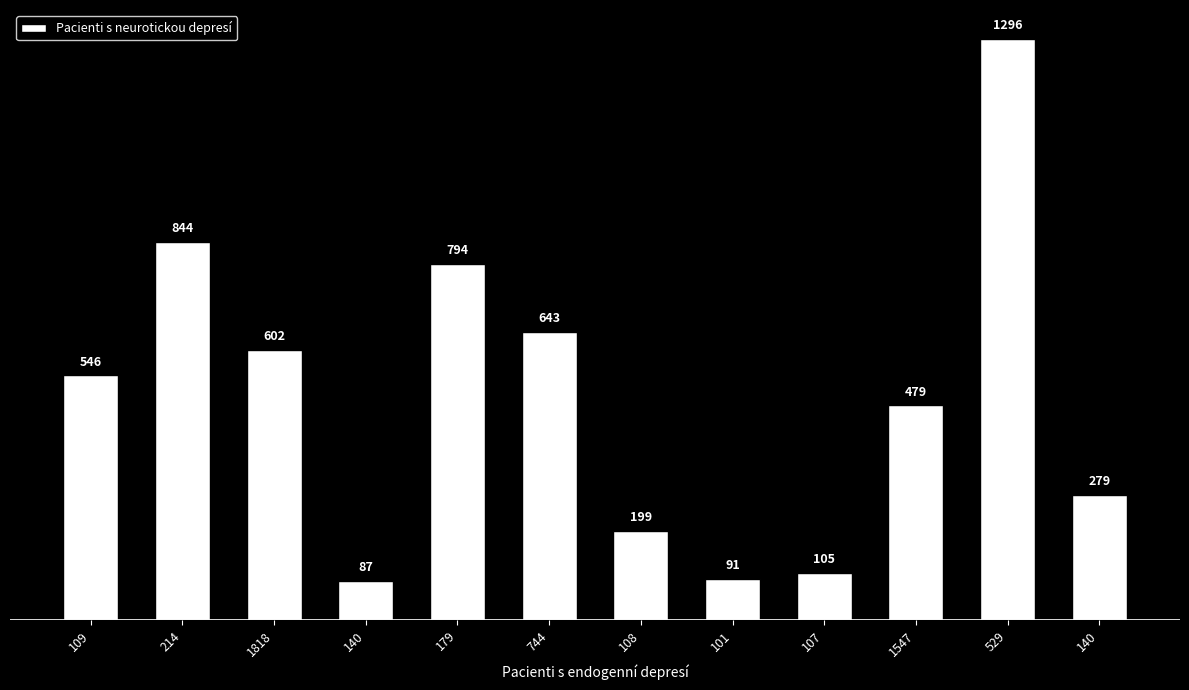

What is the label of the 6th bar from the left?

744